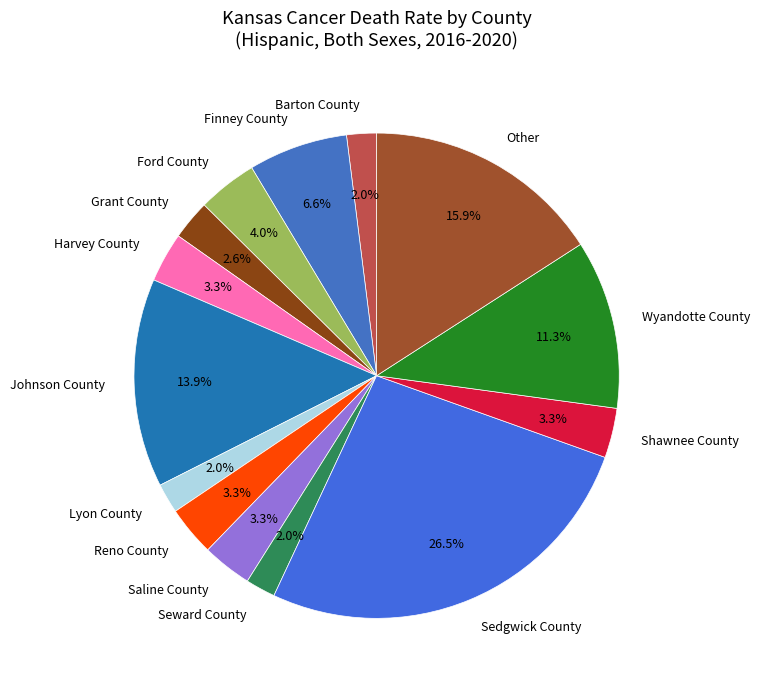

The Reno County slice represents 15% of the pie. True or false?

False